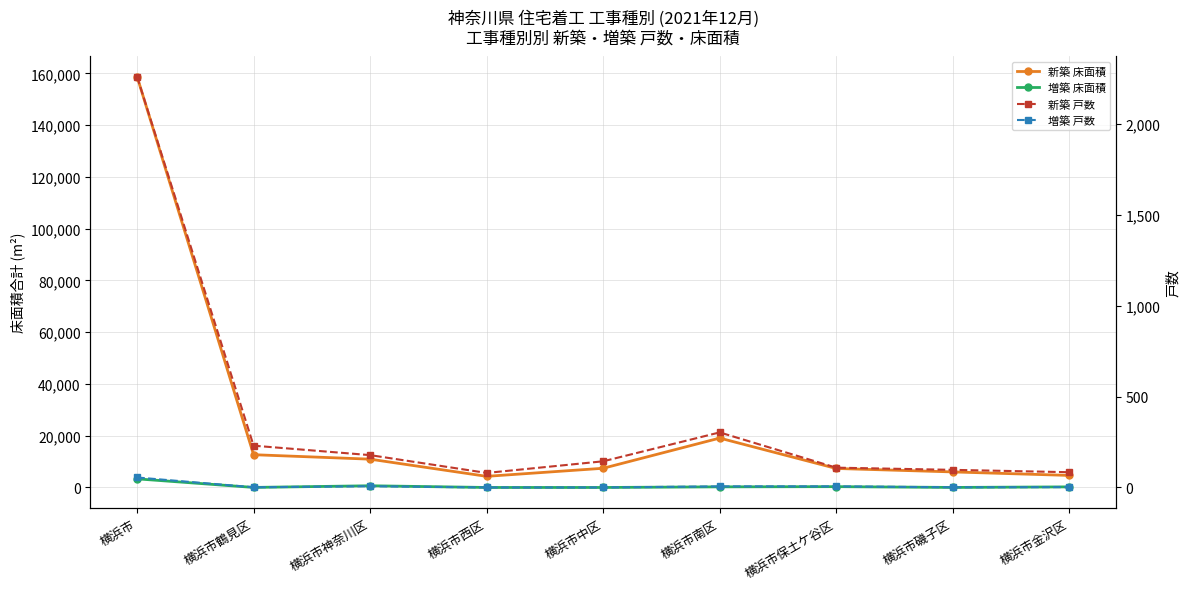

List the labels in order of 新築 戸数 value, smallest first.

横浜市西区, 横浜市金沢区, 横浜市磯子区, 横浜市保土ケ谷区, 横浜市中区, 横浜市神奈川区, 横浜市鶴見区, 横浜市南区, 横浜市